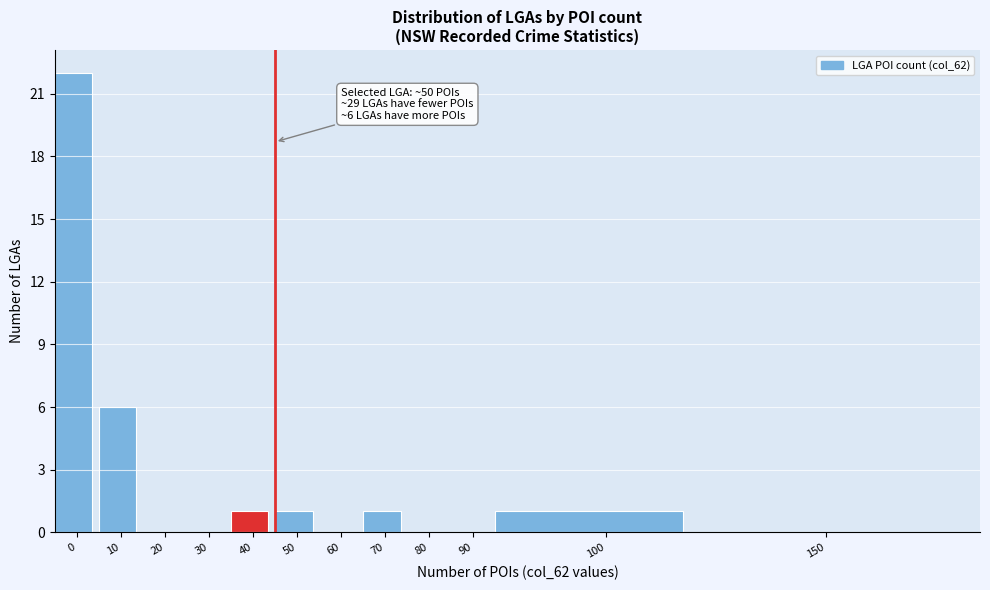

Reading left to right, extract all data points from this chart.

0=22	10=6	20=0	30=0	40=1	50=1	60=0	70=1	80=0	90=0	100=1	150=0